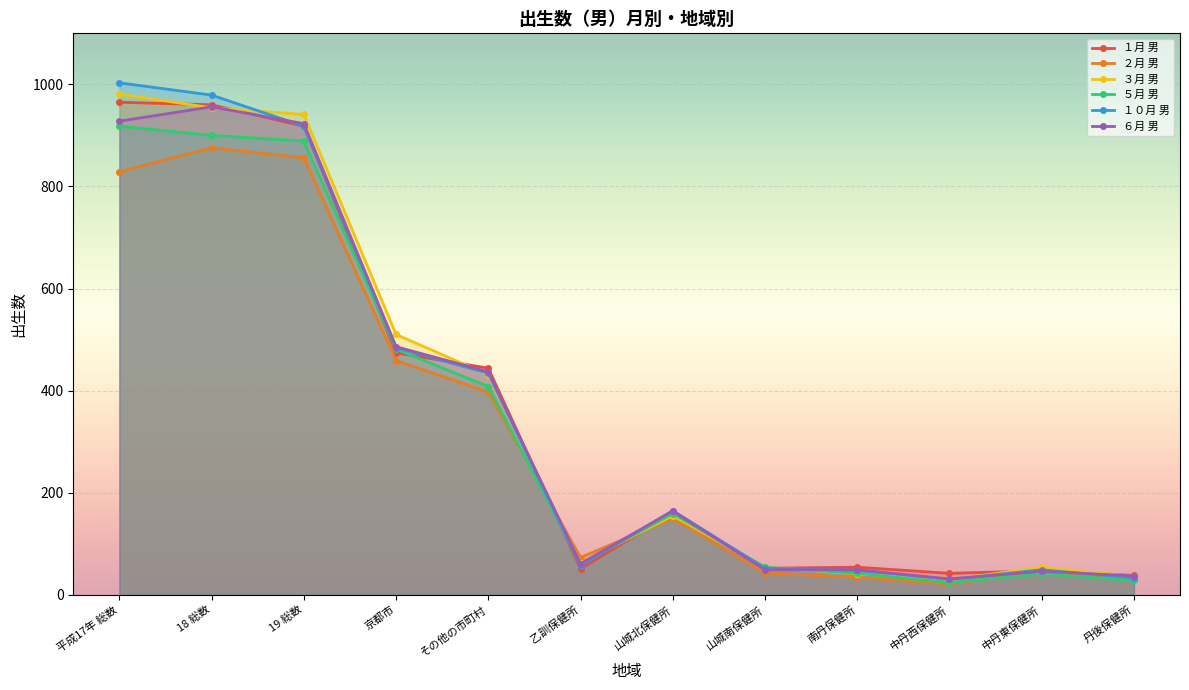

How many series are shown in this chart?

6